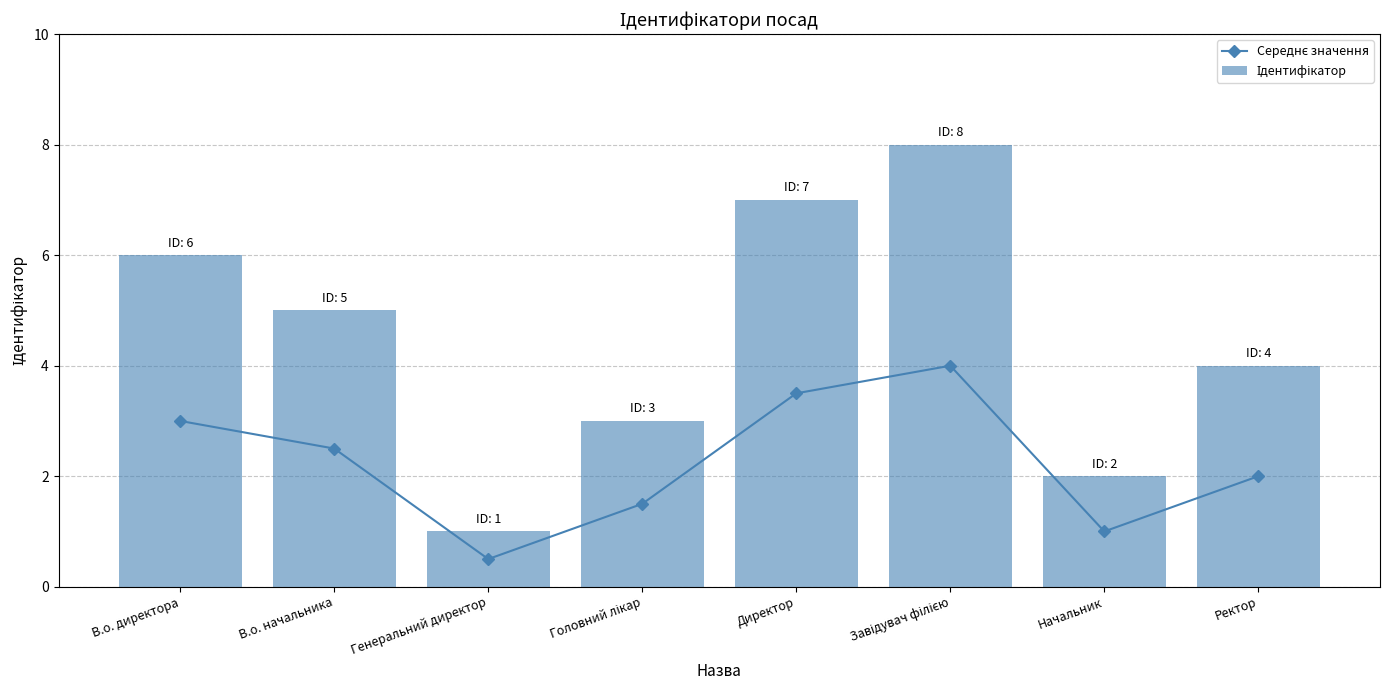

Rank the series by their maximum value, from highest to lowest.

Ідентифікатор, Середнє значення